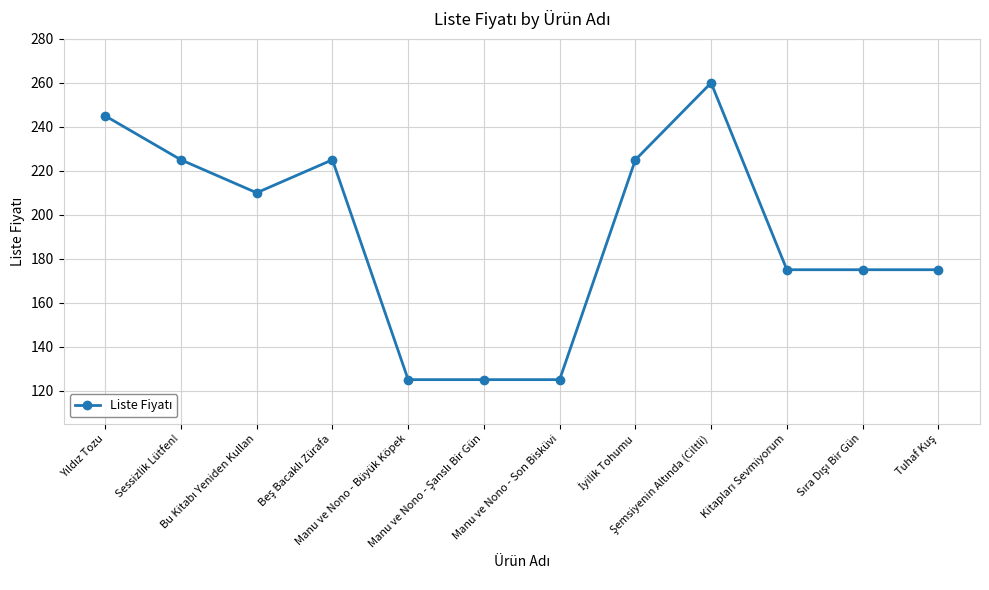

Does the chart have visible grid lines?

Yes